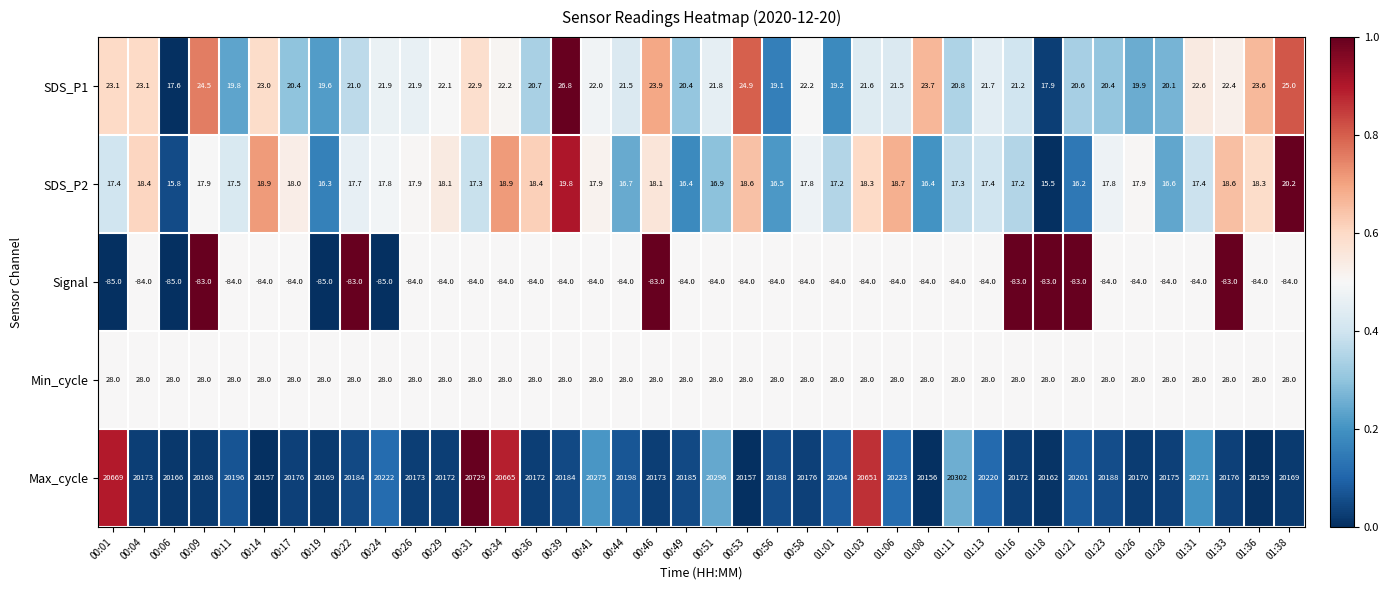

At which label does Max_cycle first exceed 20184?

00:01